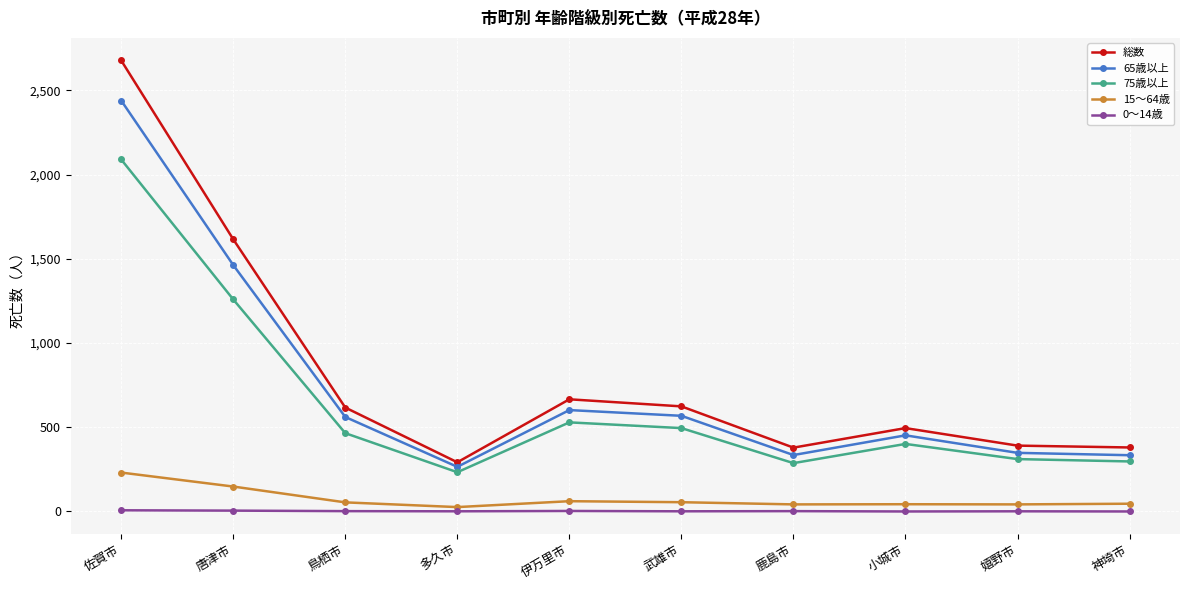

True or false: 75歳以上 has more than 0 interior local peaks.

True